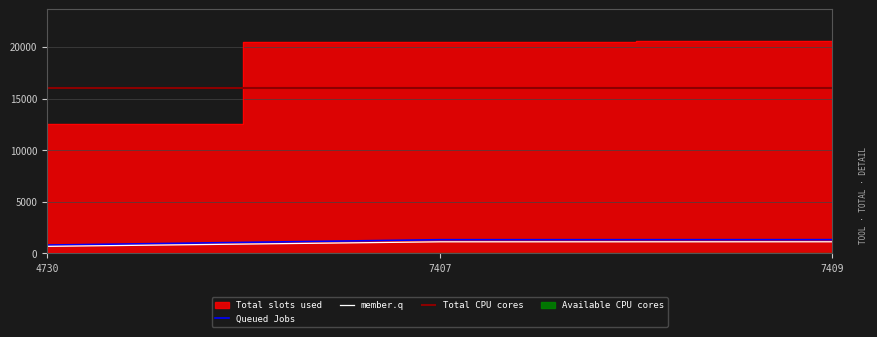

Reading left to right, transcribe all the data shown in this chart.

4730=12496	7407=20473	7409=20538